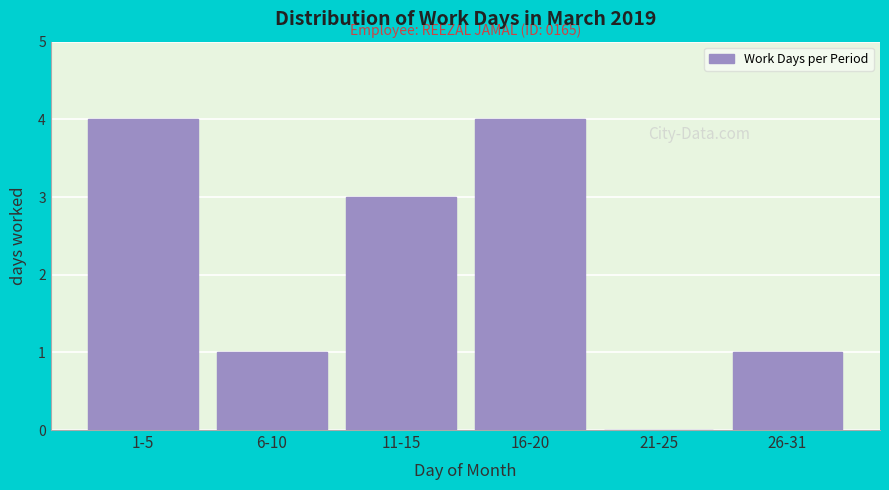

Reading right to left, what are all the values shown in this chart?

26-31=1	21-25=0	16-20=4	11-15=3	6-10=1	1-5=4